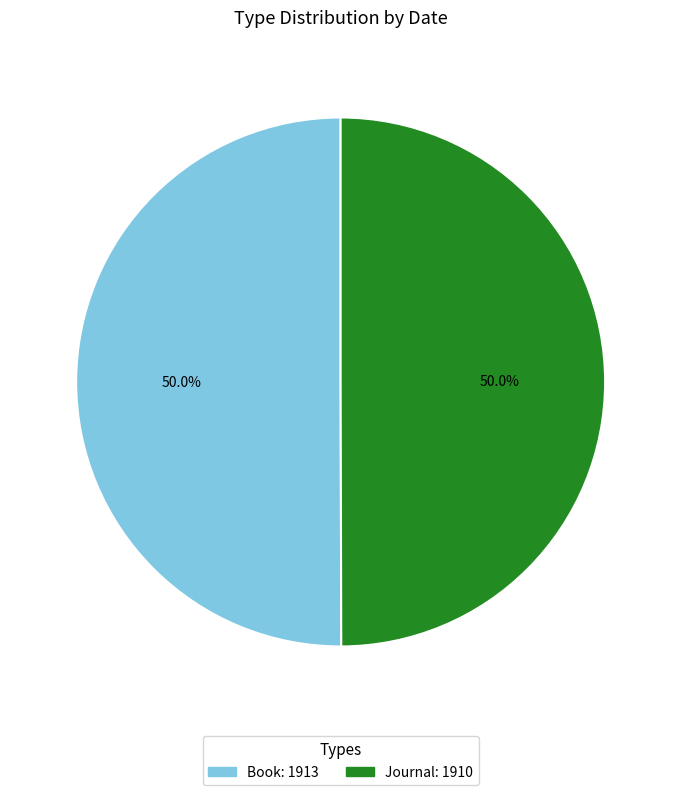

Combined, do Book and Journal account for over 50%?

Yes